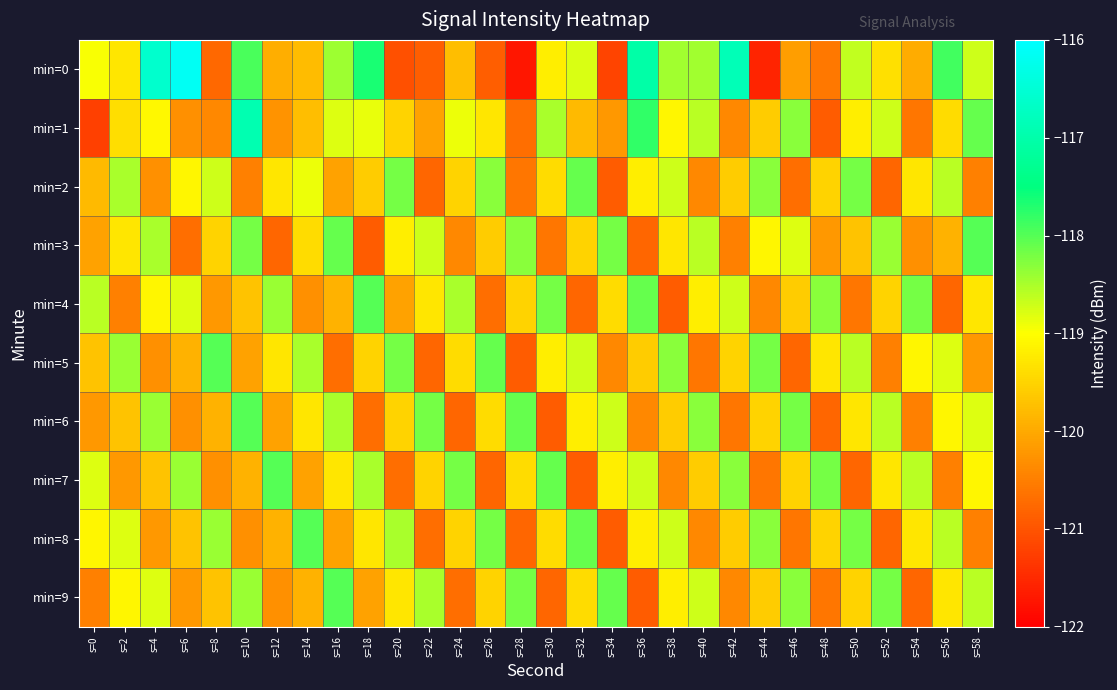

What is the spread (max minus min) of values at s=8?

2.8